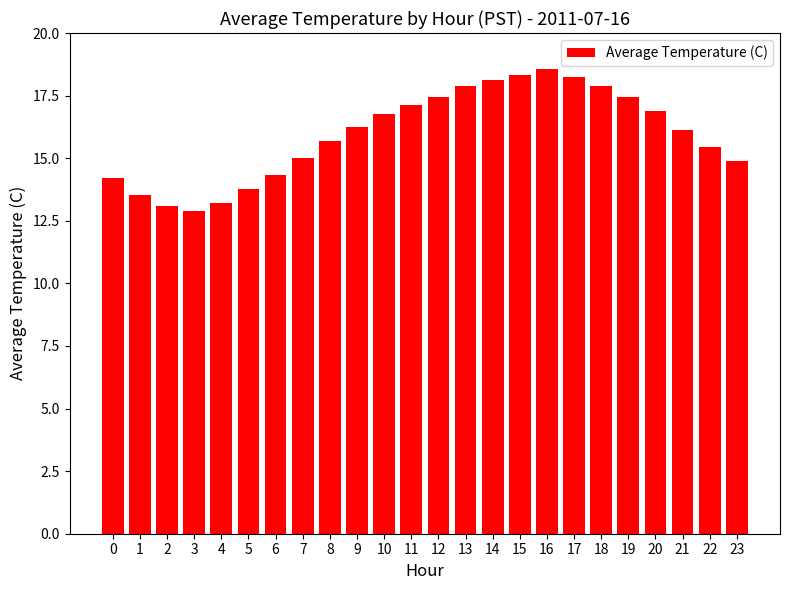

True or false: the data shows 17.4 at 12.

True